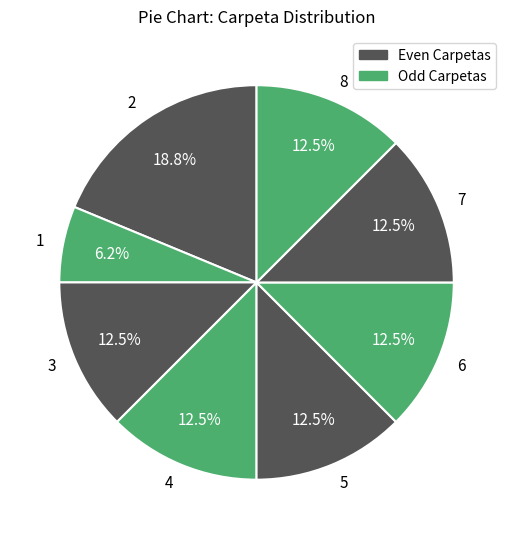

What percentage is NOT represented by 3?

87.5%